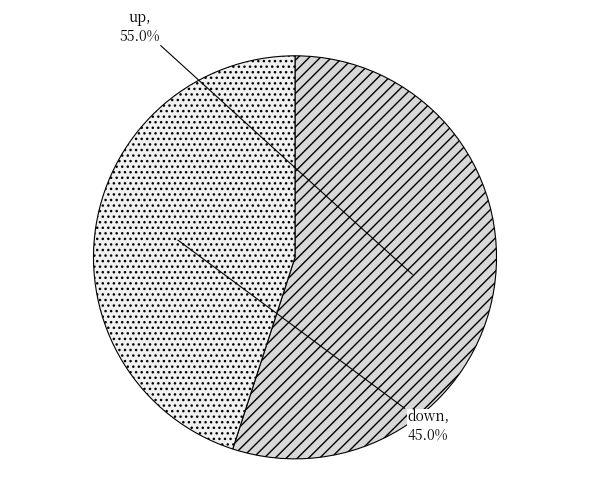

What is the total percentage of down and up?

100.0%